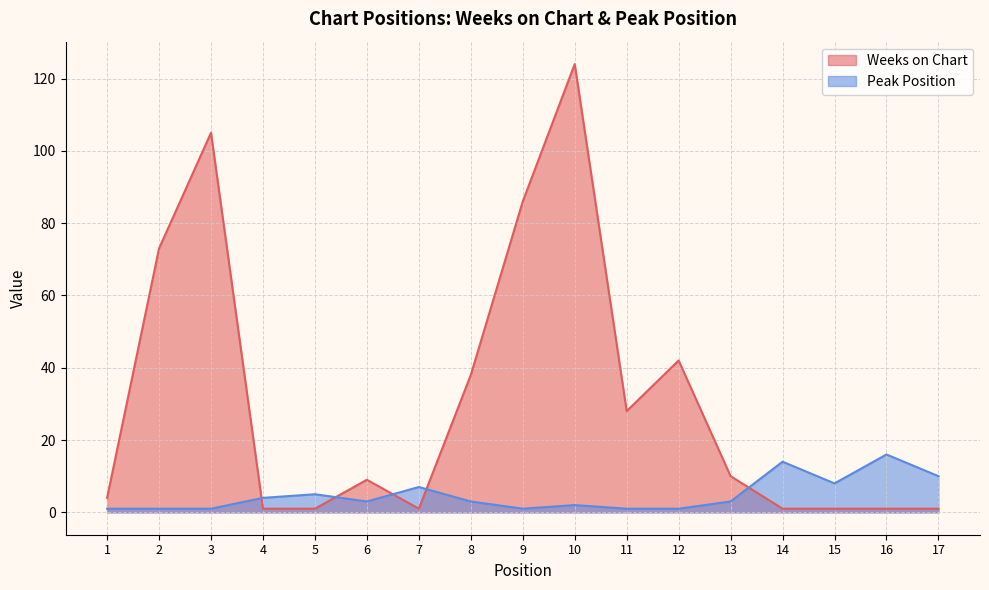

Between 7 and 12, which is larger?

12